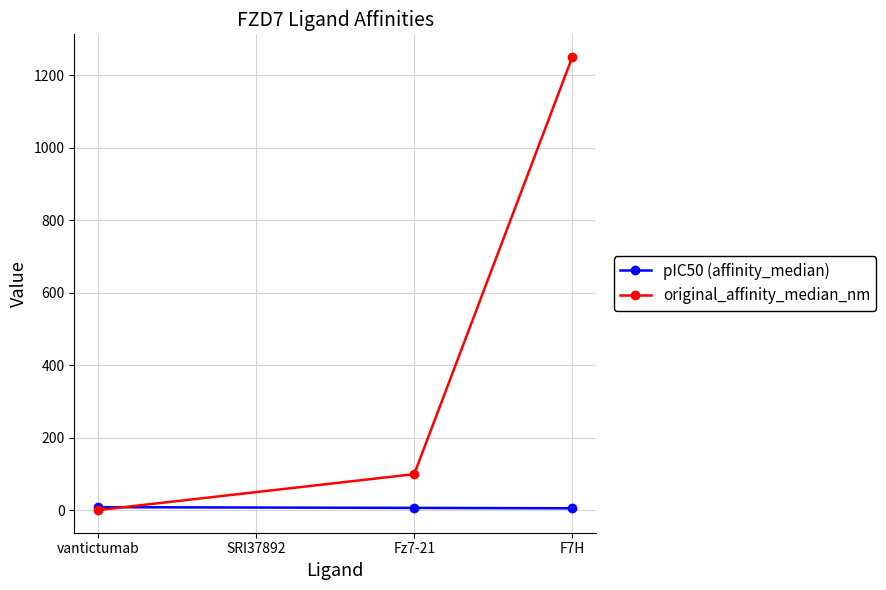

How many series are shown in this chart?

2